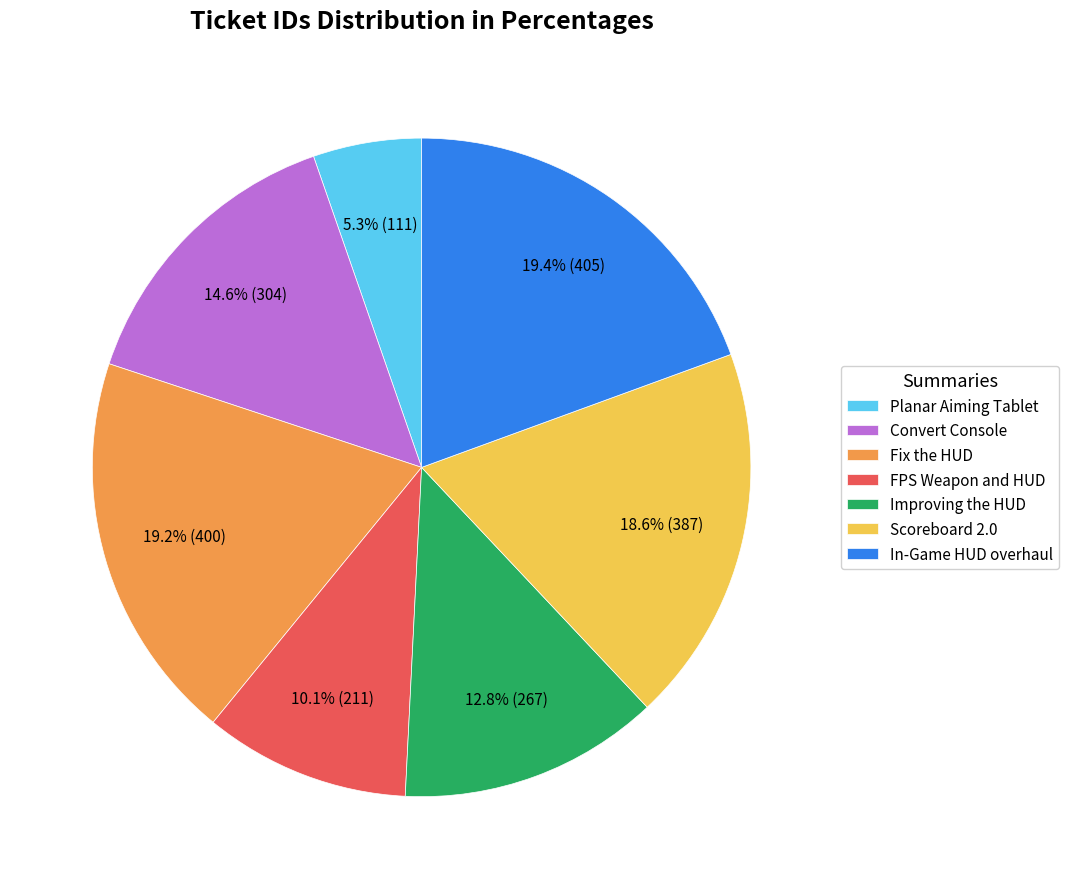

Count the number of slices in the pie.

7